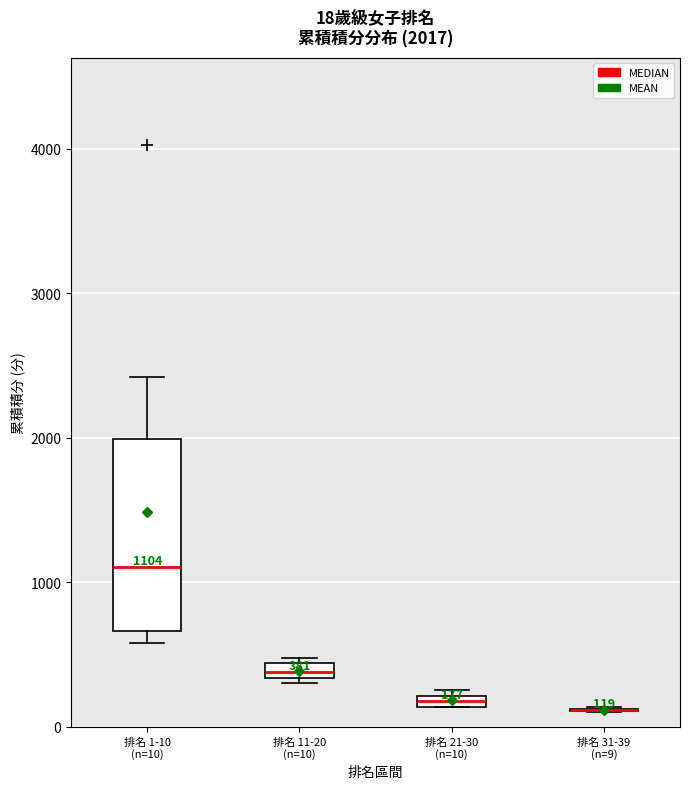

Which box is the tallest, from its lower edge to its upper edge?

排名 1-10 (n=10)